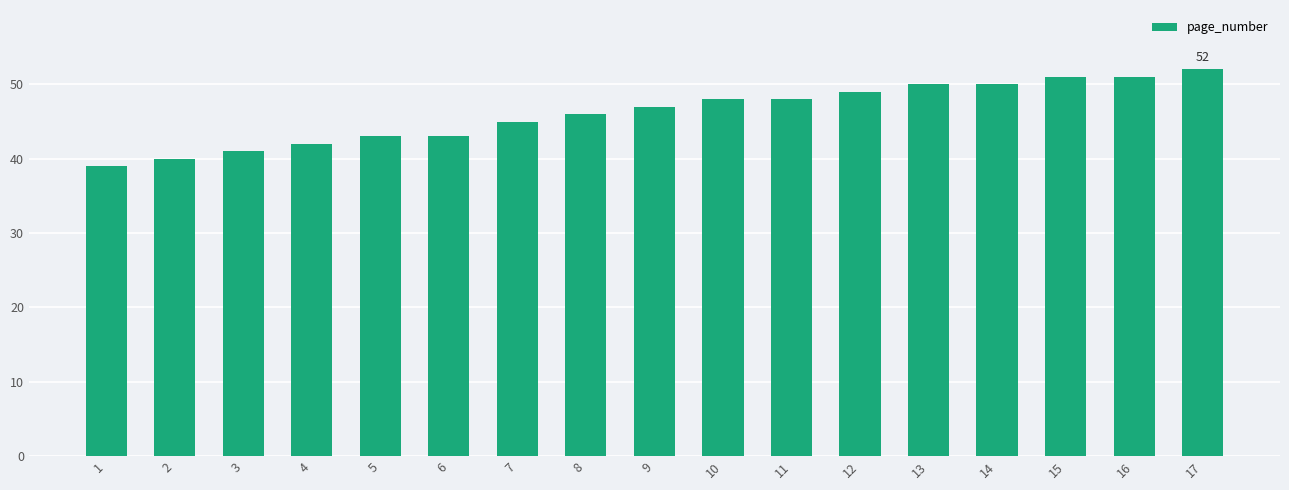

Does the chart contain any negative values?

No